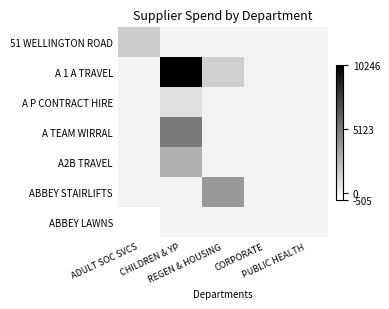

Reading left to right, list all the values displayed in this chart.

51 WELLINGTON ROAD: ADULT SOC SVCS=1648.0	CHILDREN & YP=0.0	REGEN & HOUSING=0.0	CORPORATE=0.0	PUBLIC HEALTH=0.0
A 1 A TRAVEL: ADULT SOC SVCS=0.0	CHILDREN & YP=10246.5	REGEN & HOUSING=1525.2	CORPORATE=0.0	PUBLIC HEALTH=0.0
A P CONTRACT HIRE: ADULT SOC SVCS=0.0	CHILDREN & YP=863.3	REGEN & HOUSING=0.0	CORPORATE=0.0	PUBLIC HEALTH=0.0
A TEAM WIRRAL: ADULT SOC SVCS=0.0	CHILDREN & YP=5070.4	REGEN & HOUSING=0.0	CORPORATE=0.0	PUBLIC HEALTH=0.0
A2B TRAVEL: ADULT SOC SVCS=0.0	CHILDREN & YP=2853.3	REGEN & HOUSING=0.0	CORPORATE=0.0	PUBLIC HEALTH=0.0
ABBEY STAIRLIFTS: ADULT SOC SVCS=0.0	CHILDREN & YP=0.0	REGEN & HOUSING=3840.3	CORPORATE=0.0	PUBLIC HEALTH=0.0
ABBEY LAWNS: ADULT SOC SVCS=-505.2	CHILDREN & YP=0.0	REGEN & HOUSING=0.0	CORPORATE=0.0	PUBLIC HEALTH=0.0